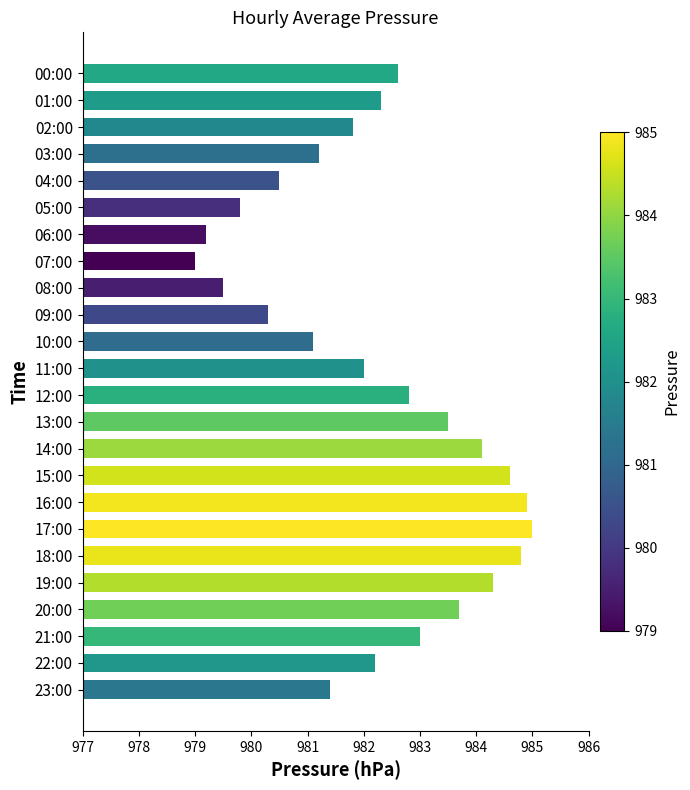

The chart shows a value of 1276.9 at 03:00. True or false?

False